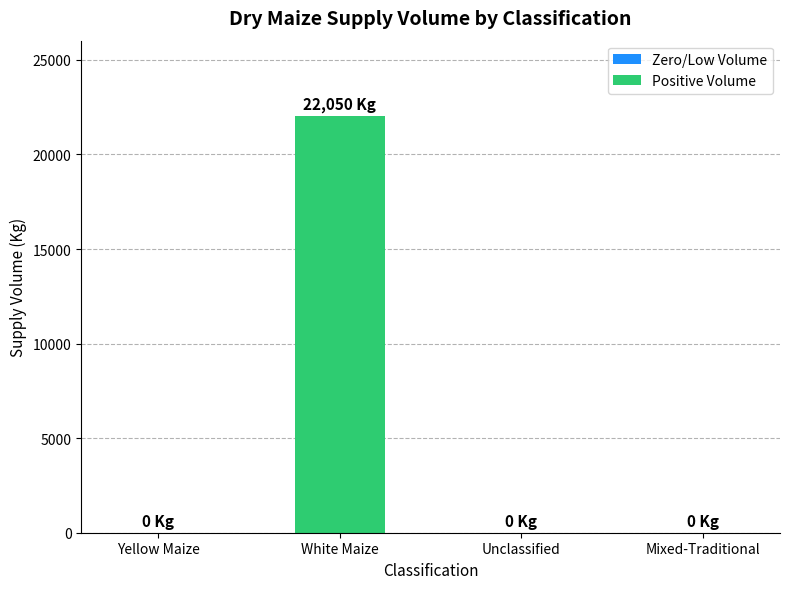

What is the sum of all values?

22050